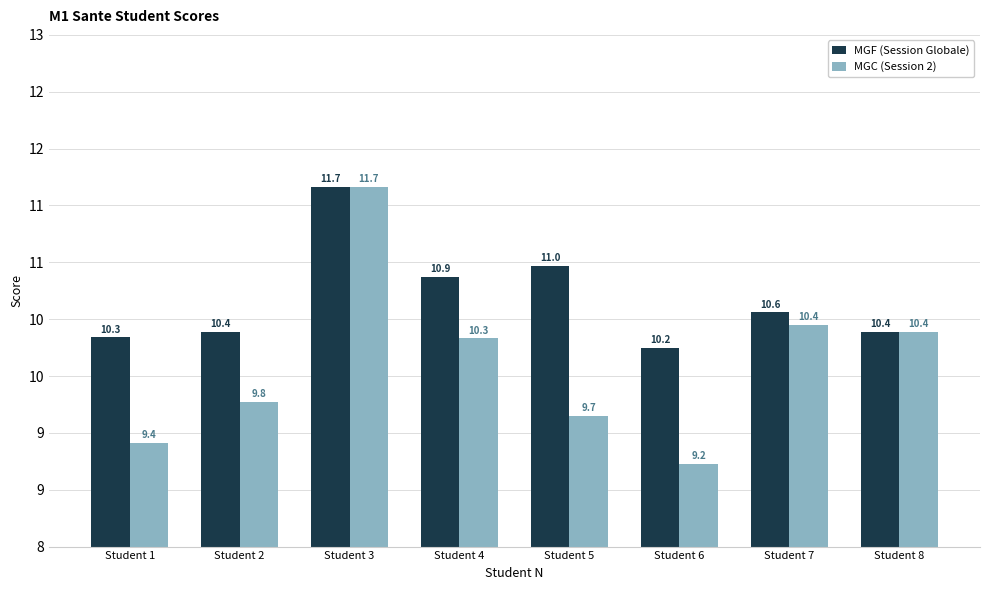

True or false: MGC (Session 2) has a value of 10.4 at Student 8.

True